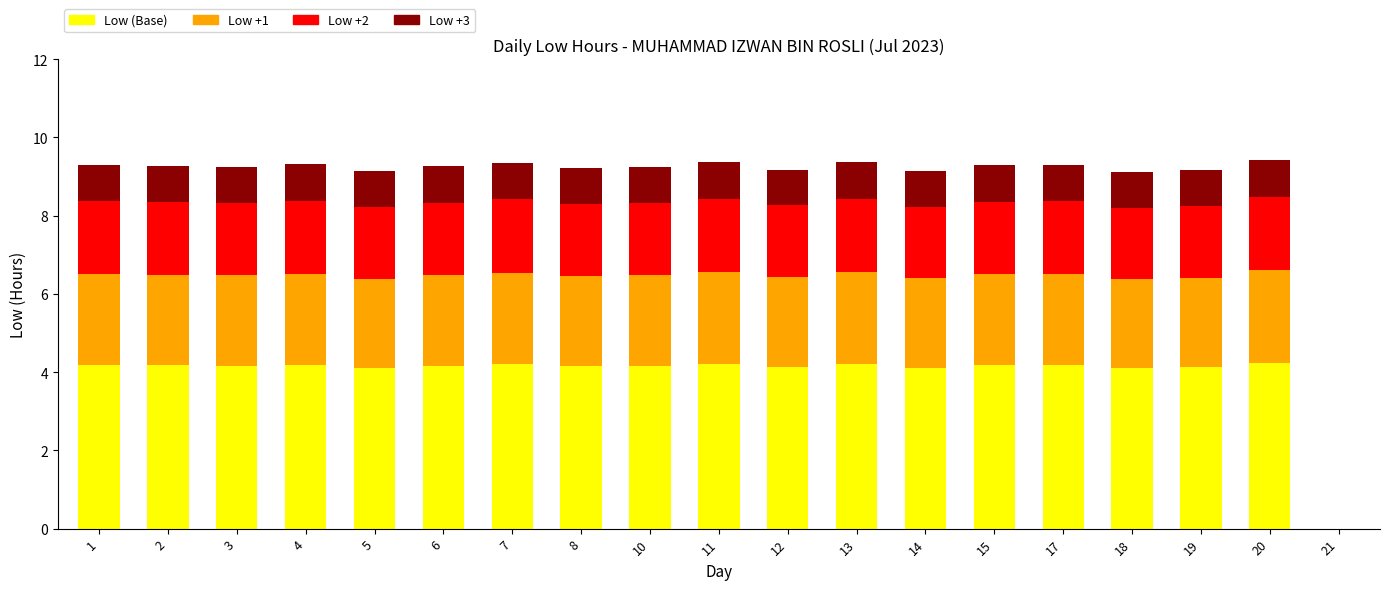

What is the total value across all series at 6?

9.3